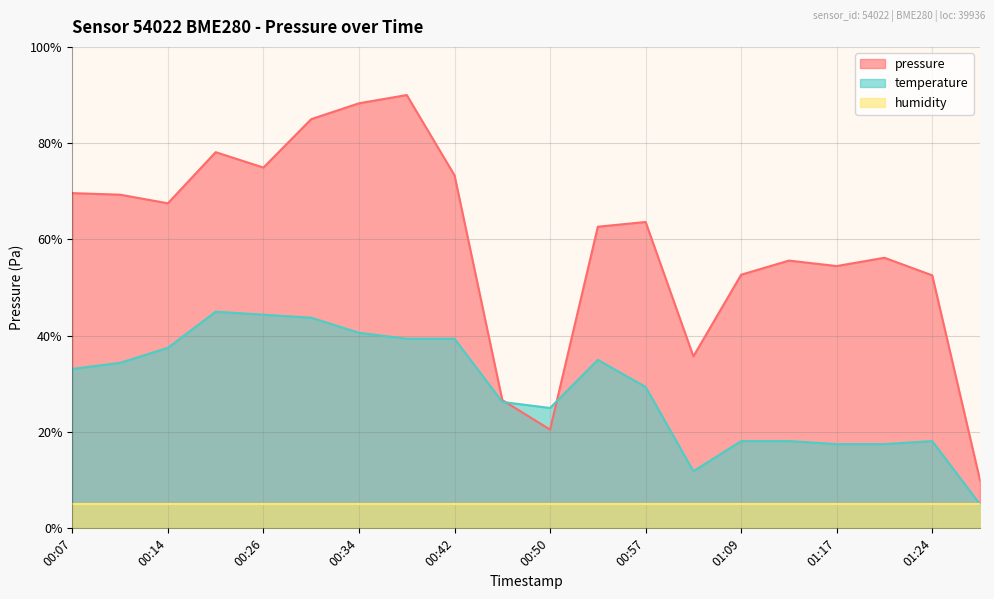

Between which two adjacent categories do temperature and pressure first intersect?

00:46 and 00:50